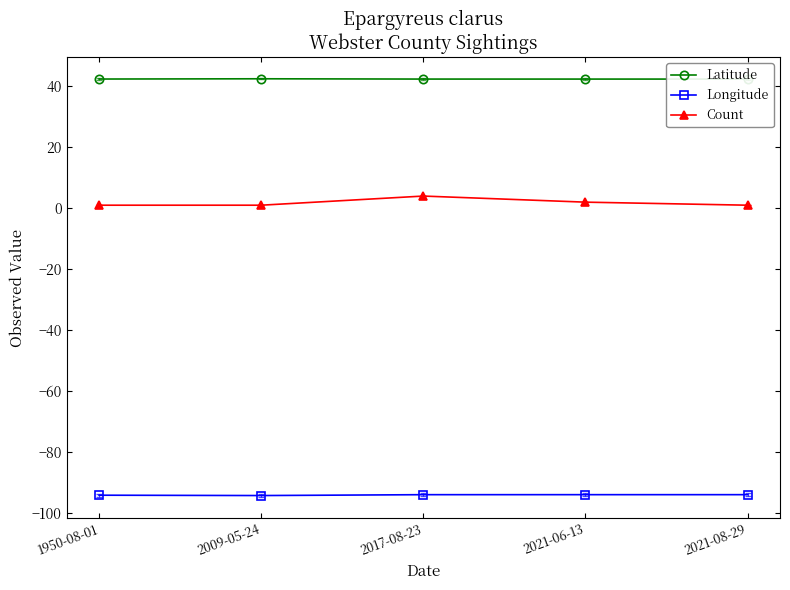

Which has a higher value, 2009-05-24 or 1950-08-01?

2009-05-24